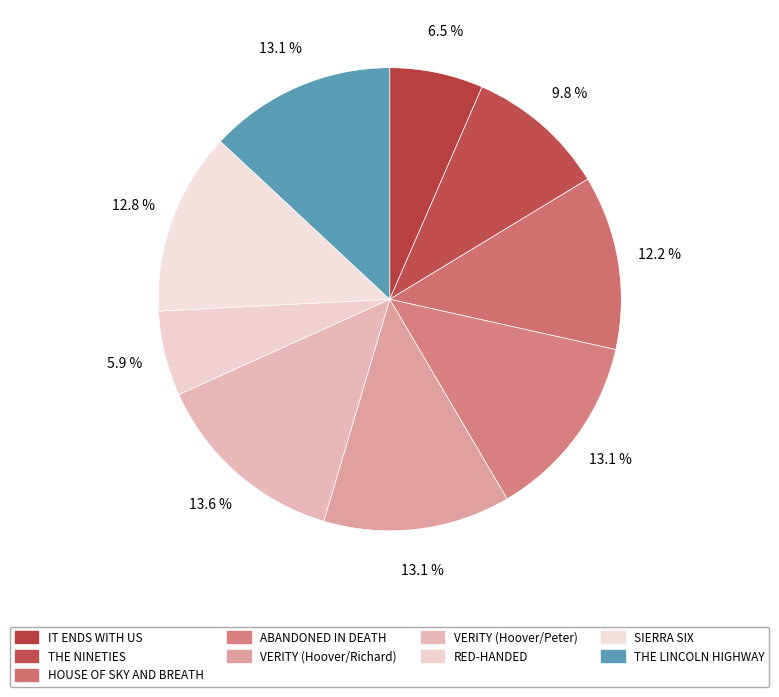

What percentage is NOT represented by SIERRA SIX?

87.2%